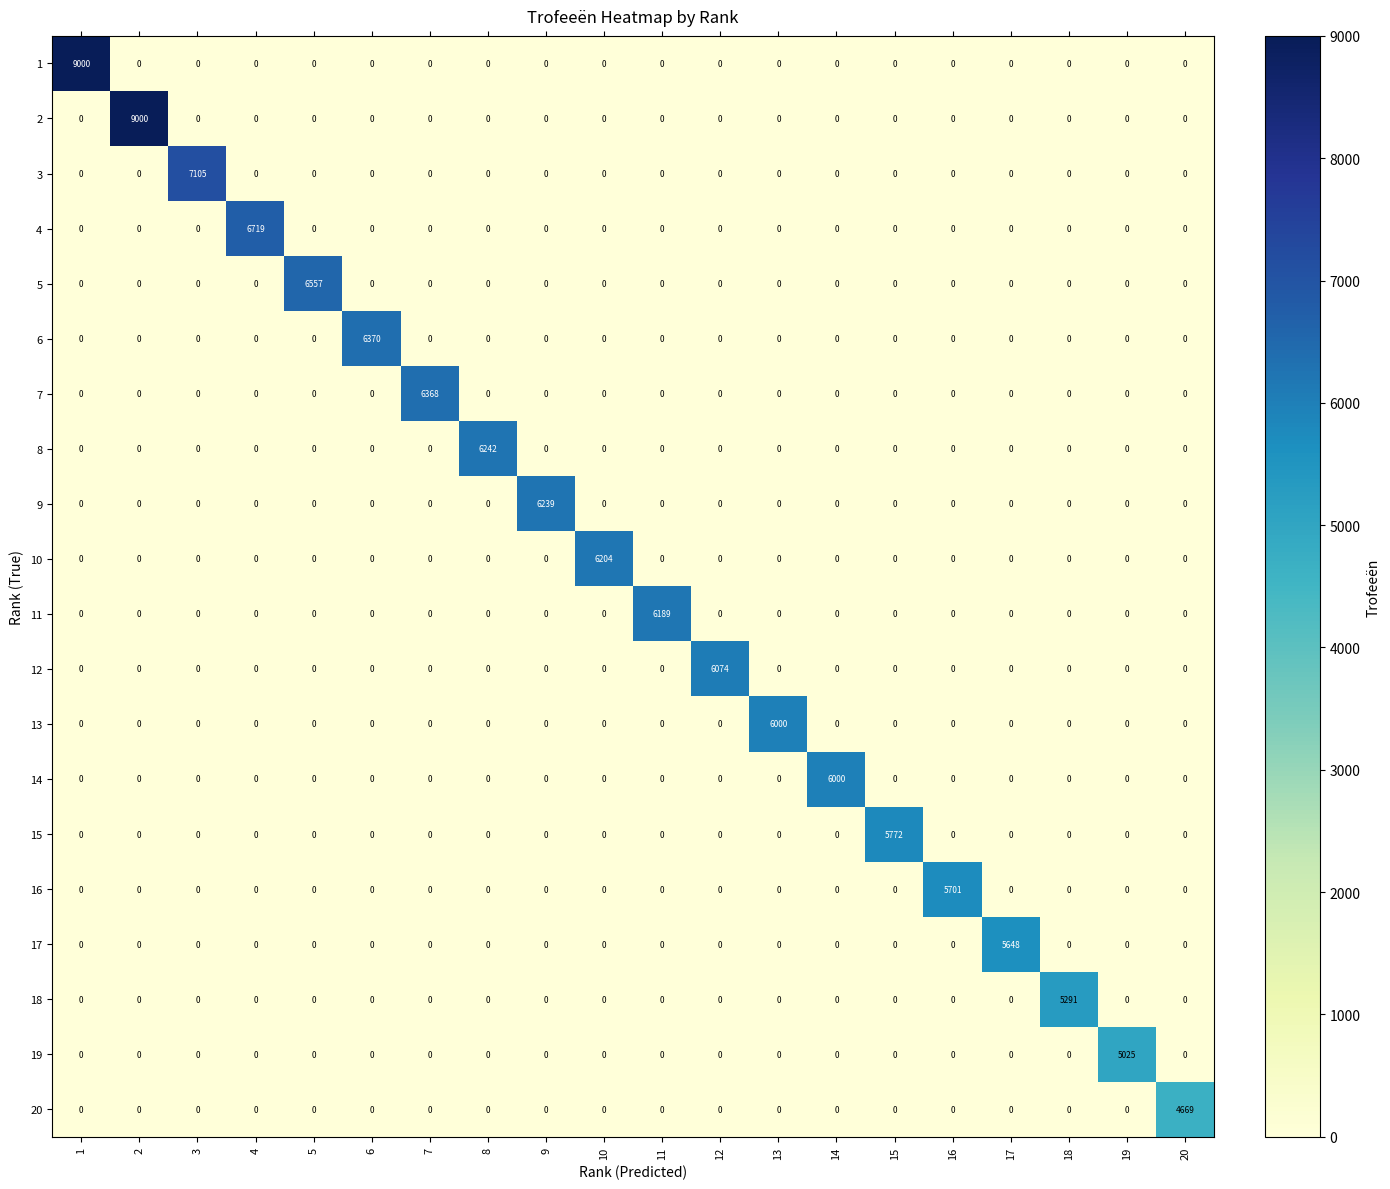

Between 3 and 12, which series saw the biggest shift?

3